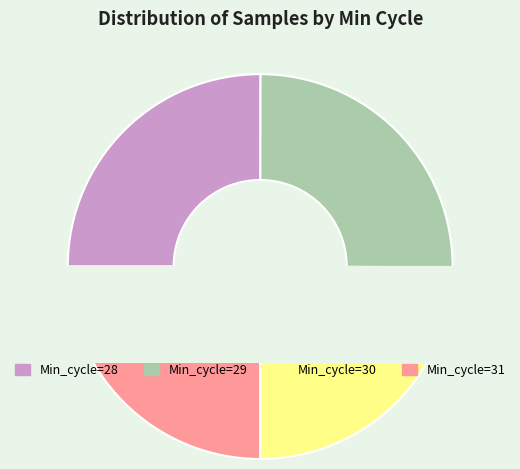

Combined, do Min_cycle=29 and Min_cycle=30 account for over 50%?

No